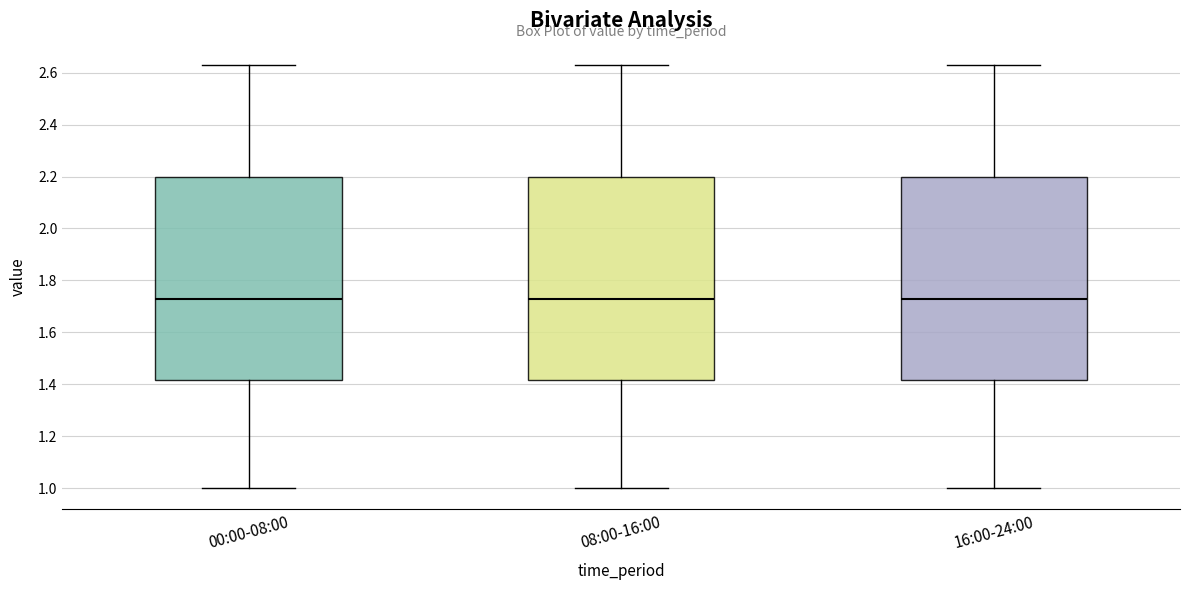

Reading left to right, transcribe this box plot: for each box, give where its median line is, the range the box spans, and where its two whiskers end, as read against the y-axis. The values are not printed on the chart, so give them approximately, as read against the axis.

00:00-08:00: median 1.74, box 1.42 to 2.20, whiskers 1.00 to 2.64
08:00-16:00: median 1.74, box 1.42 to 2.20, whiskers 1.00 to 2.64
16:00-24:00: median 1.74, box 1.42 to 2.20, whiskers 1.00 to 2.64